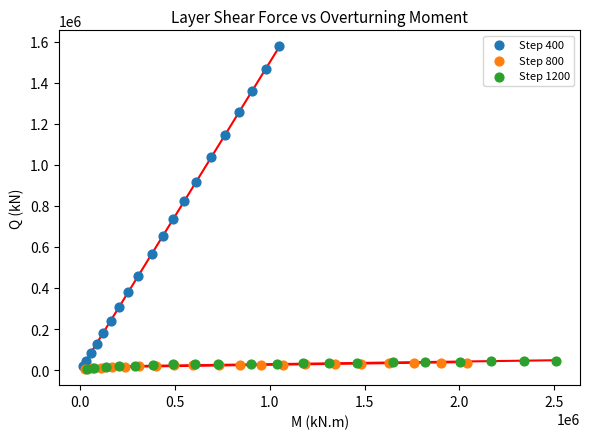

Which series has the largest Y range (max minus min)?

Step 400